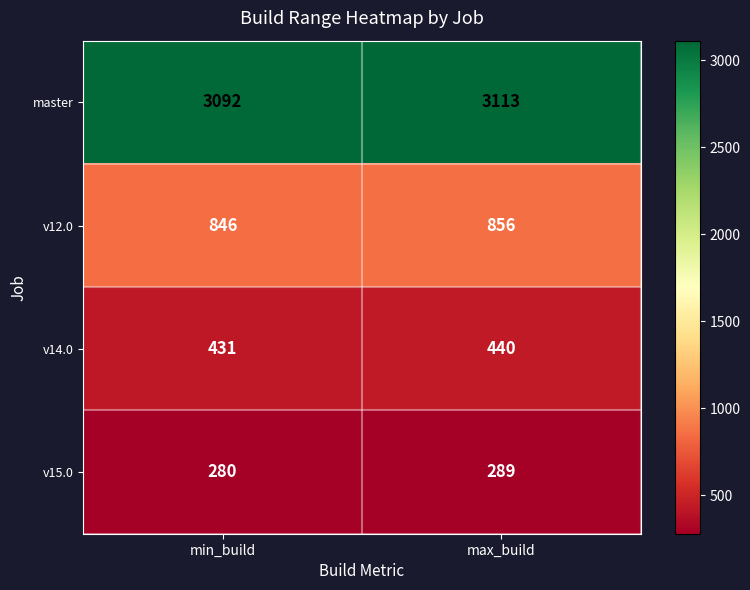

What is the total value across all series at min_build?

4649